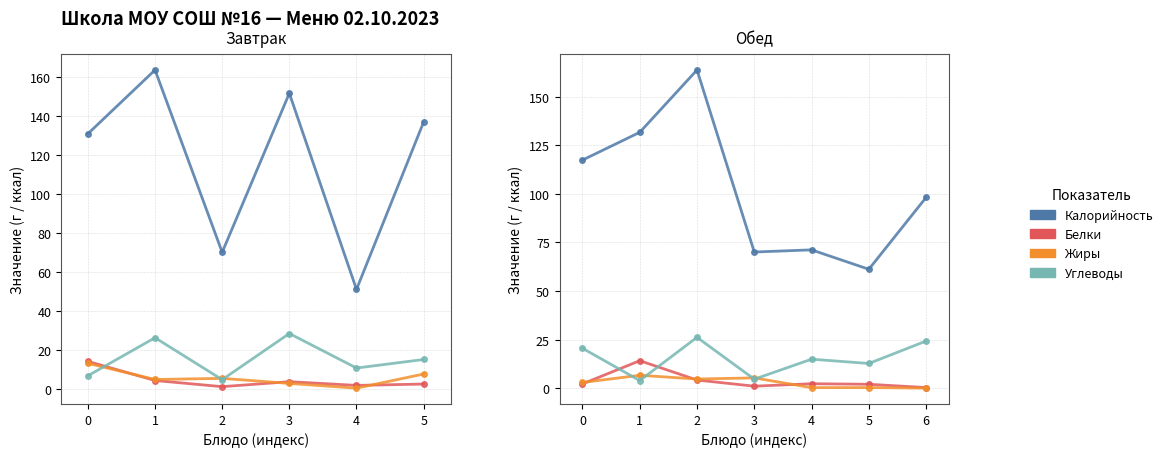

What value does the Белки series have at 2?

4.2